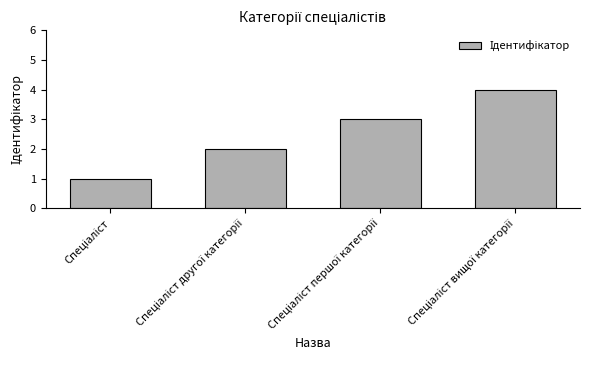

What is the value of the 4th bar from the left?

4